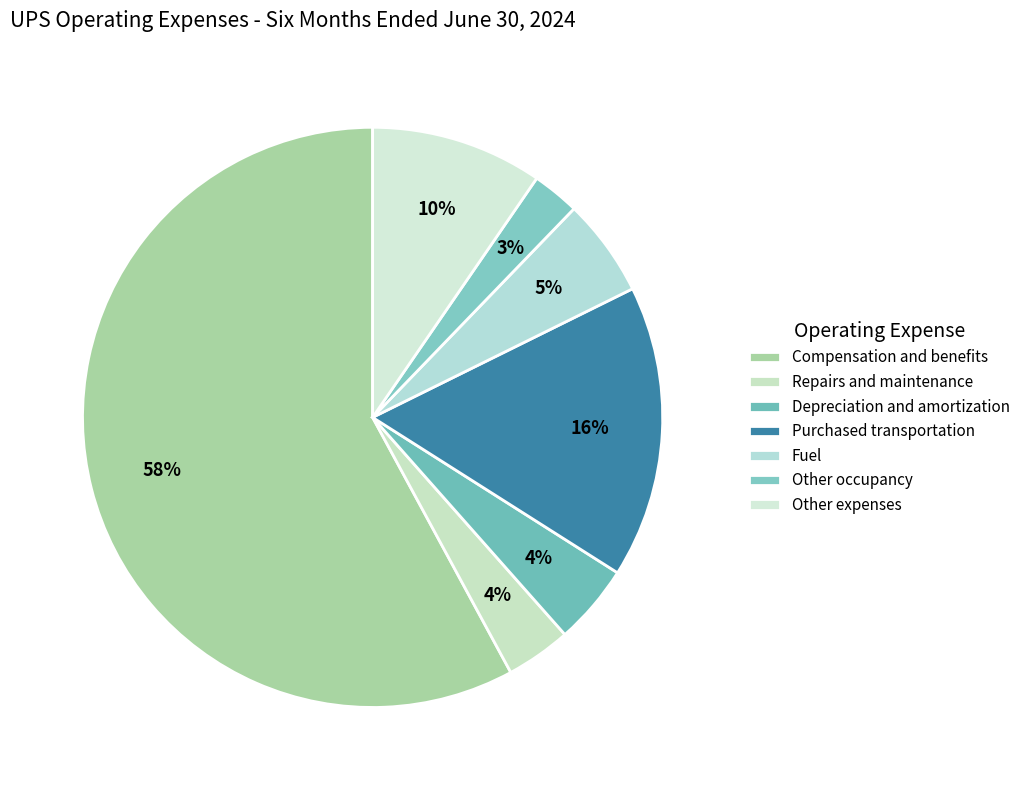

To the nearest percent, what is the combined percentage of Other occupancy and Purchased transportation?

19%